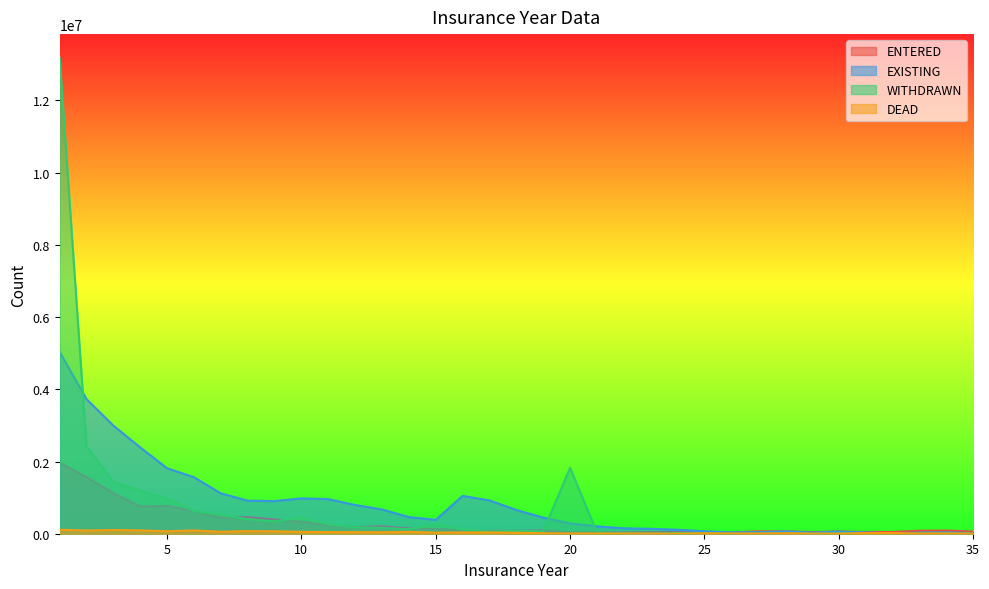

What is the difference between the EXISTING values at 22 and 35?

132000